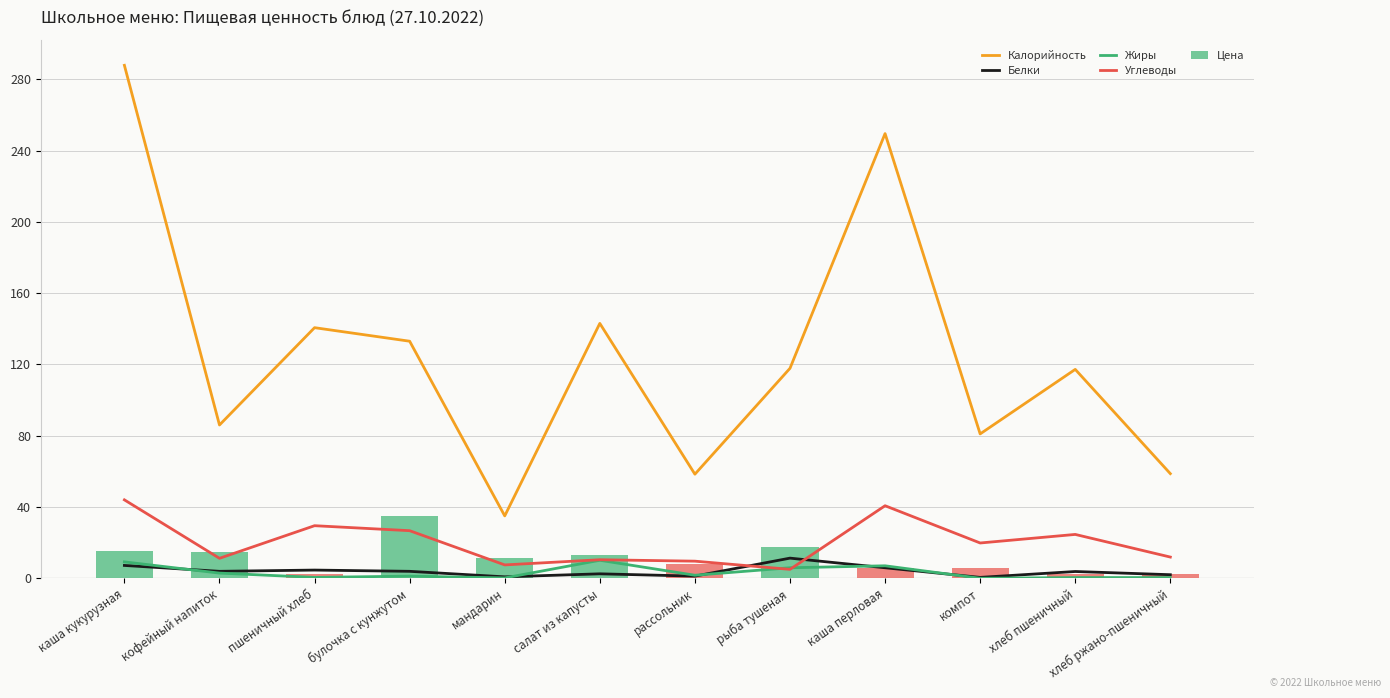

Which series has the largest total across all categories?

Калорийность